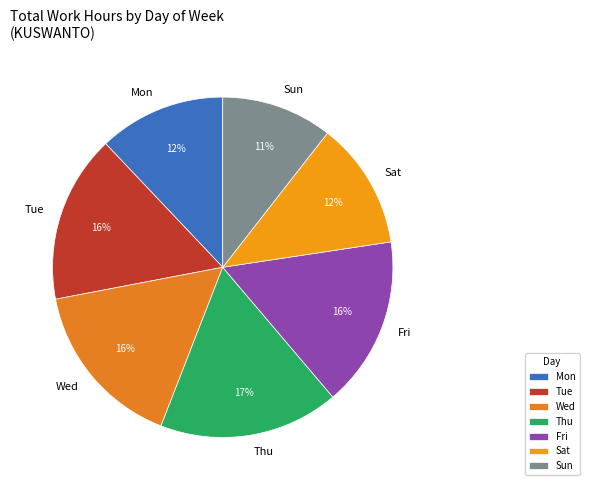

Which category has the biggest portion of the pie?

Thu